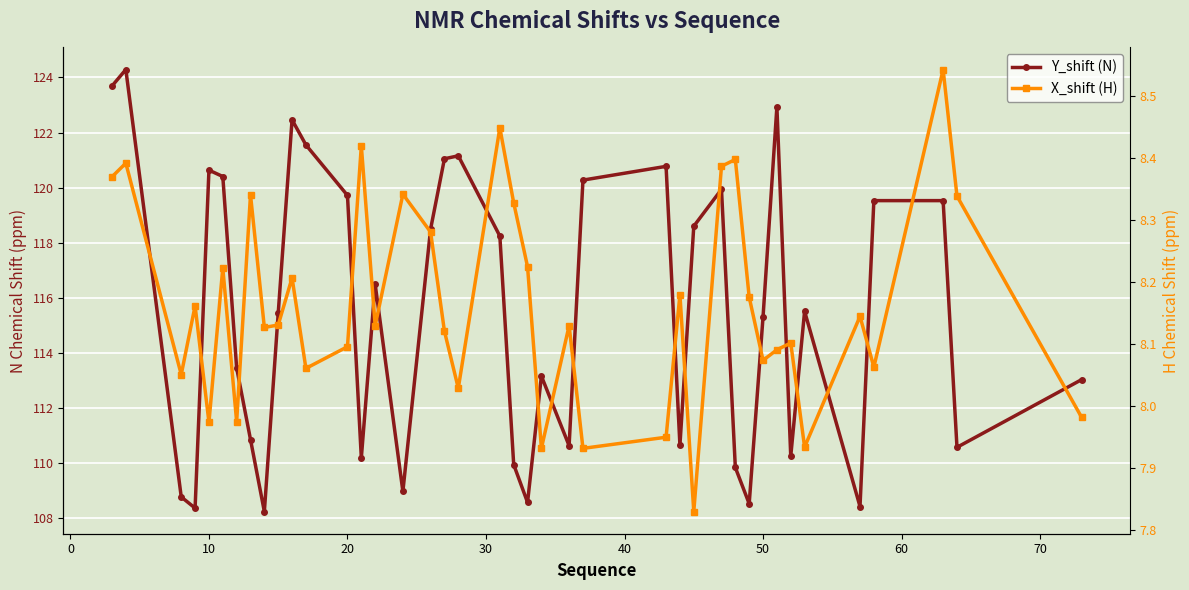

At how many categories does at least one series exceed 86?

40